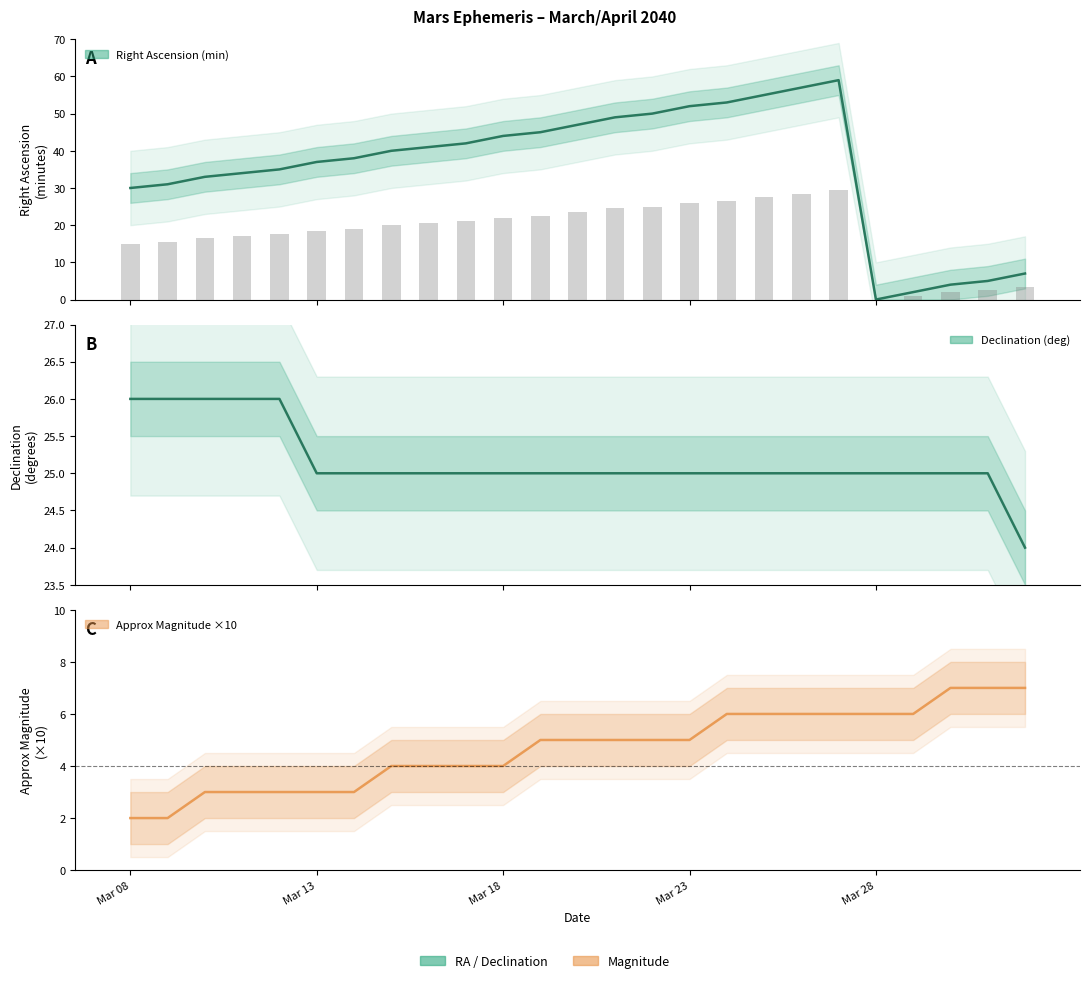

What position from the left is 12?

13